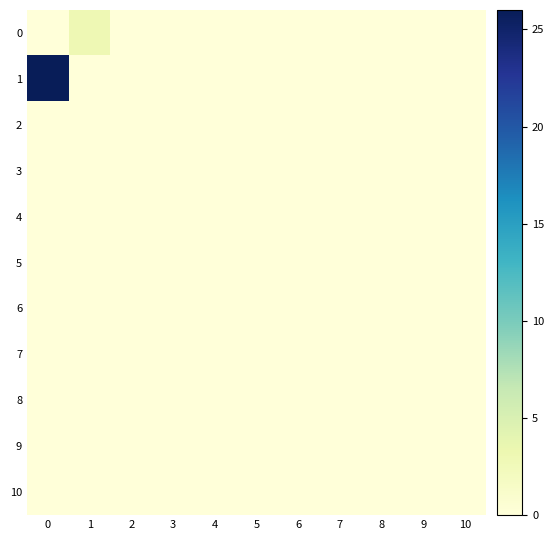

Count the number of categories in the chart.

11